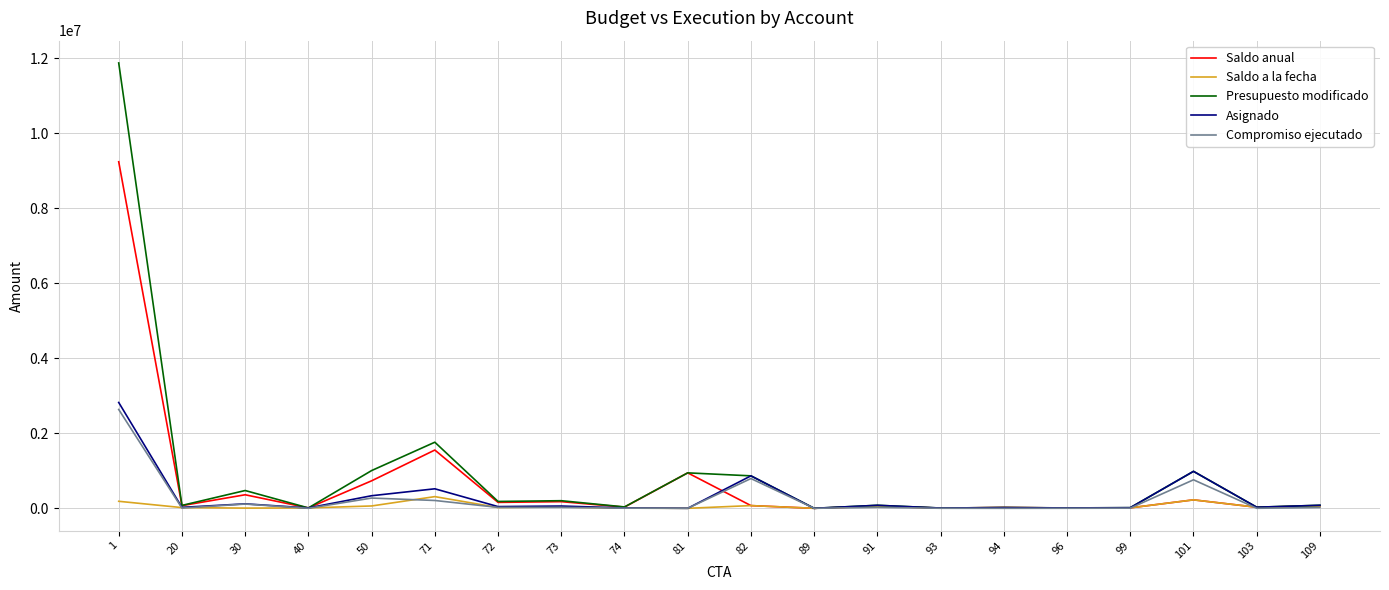

Which series has the largest range (max minus min)?

Presupuesto modificado